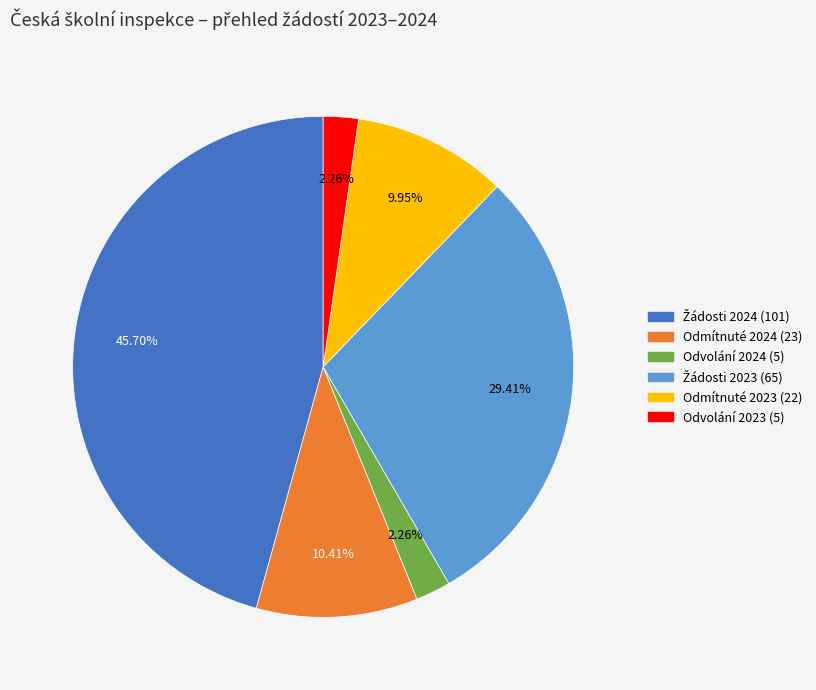

How many slices are in this pie chart?

6